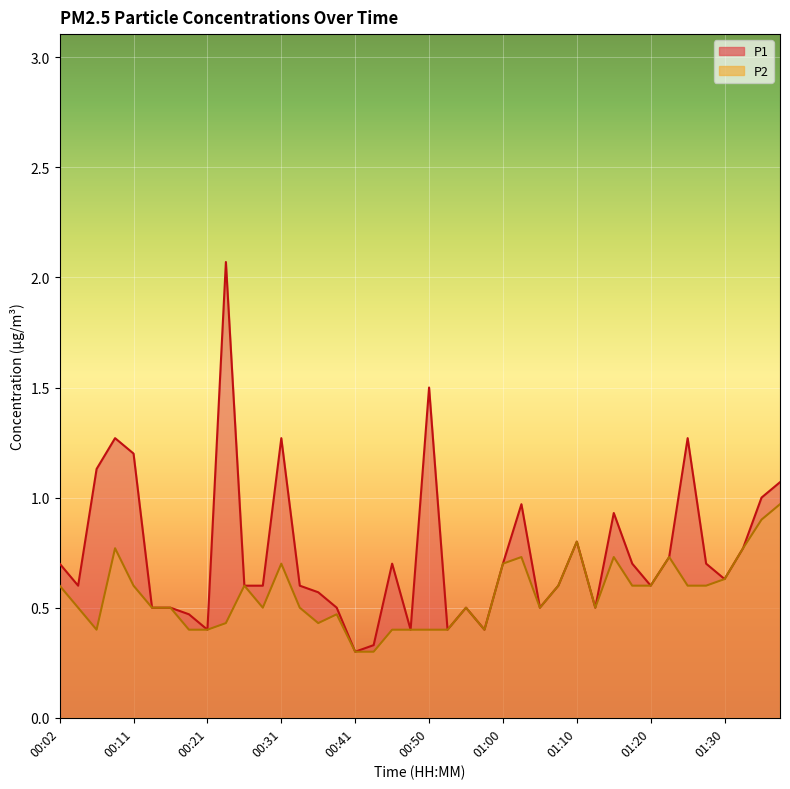

What is the label of the 21st point from the right?

00:48